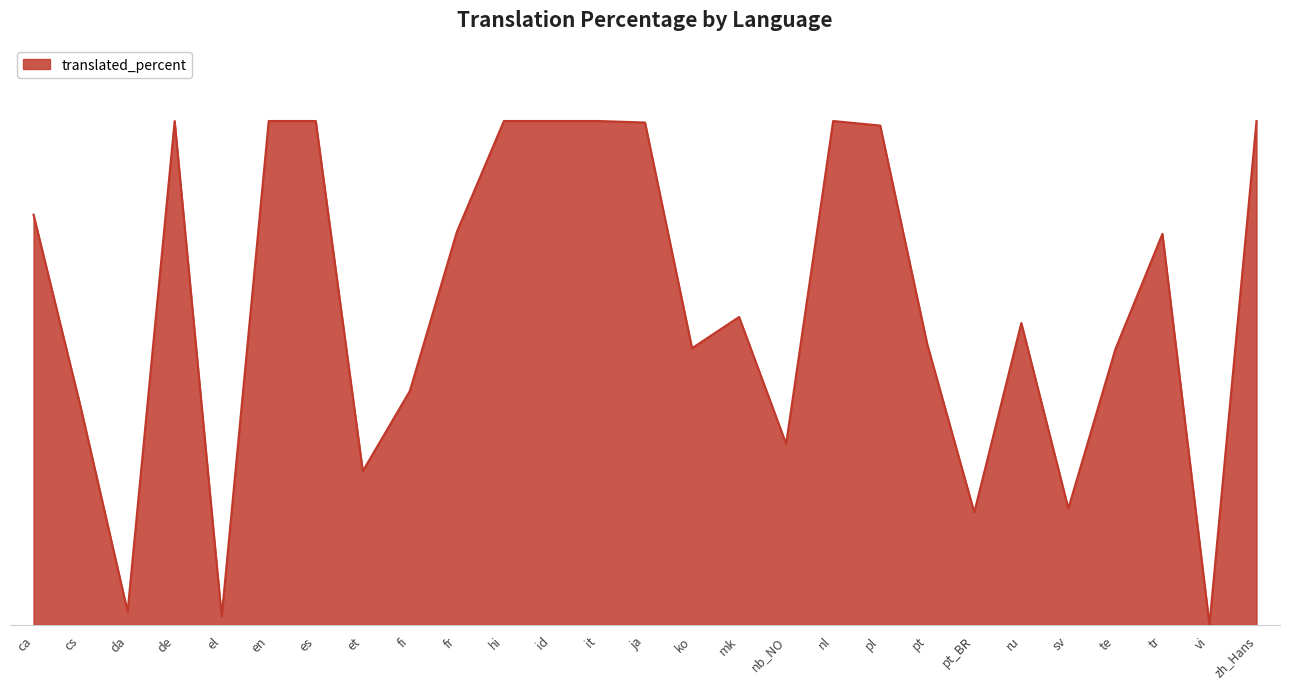

What is the difference between the values at zh_Hans and ru?

40.1